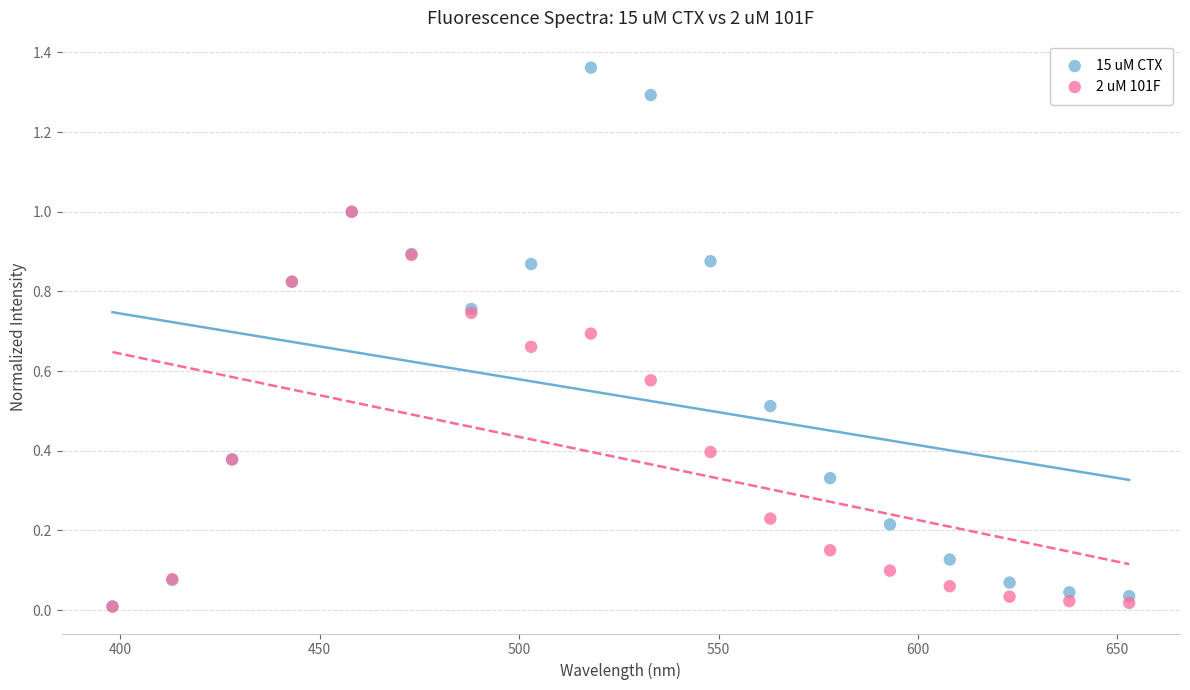

What are all the series names shown in the legend?

15 uM CTX, 2 uM 101F